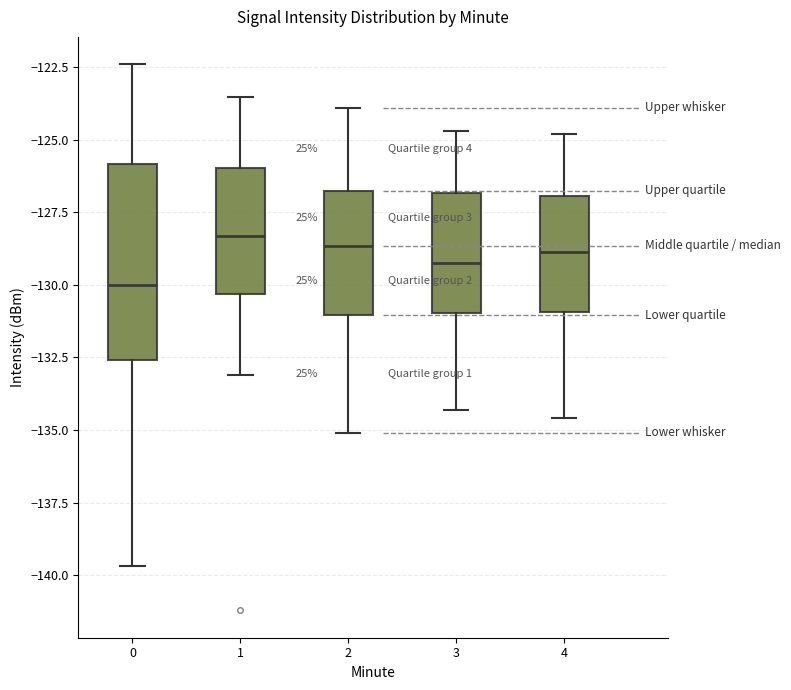

Which box is the tallest, from its lower edge to its upper edge?

0